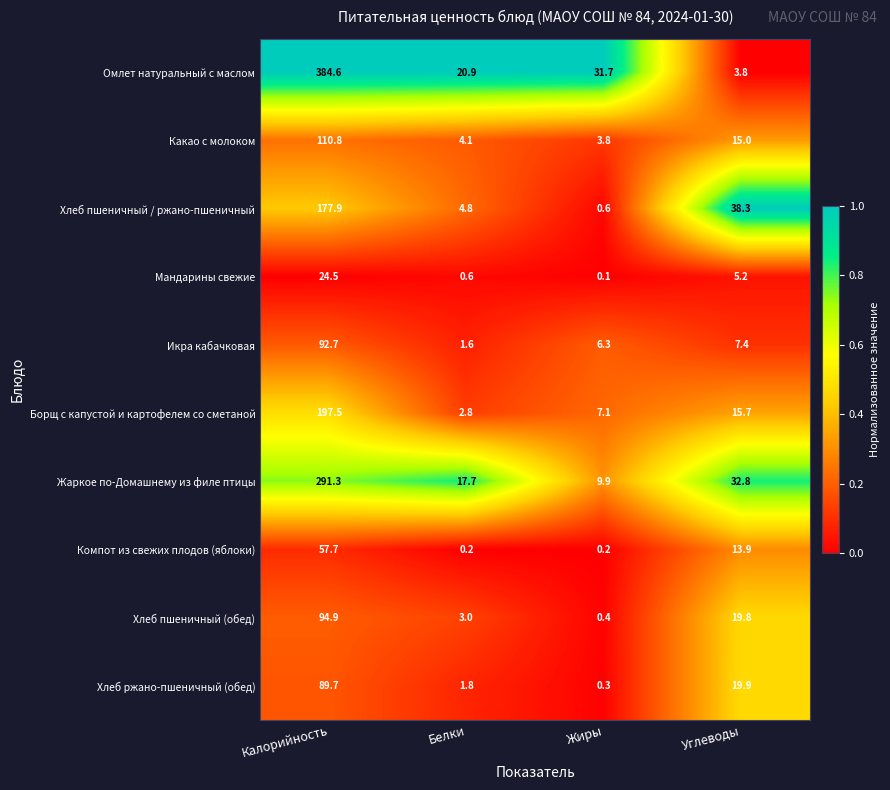

Is it true that Хлеб пшеничный / ржано-пшеничный equals 0.3 at Жиры?

False